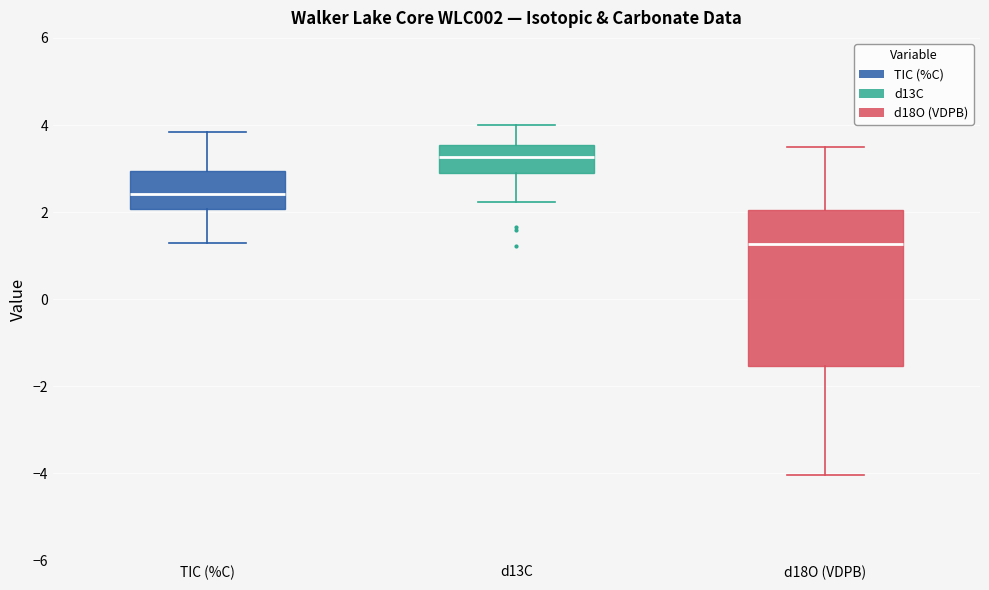

Which box has the lowest median line?

d18O (VDPB)